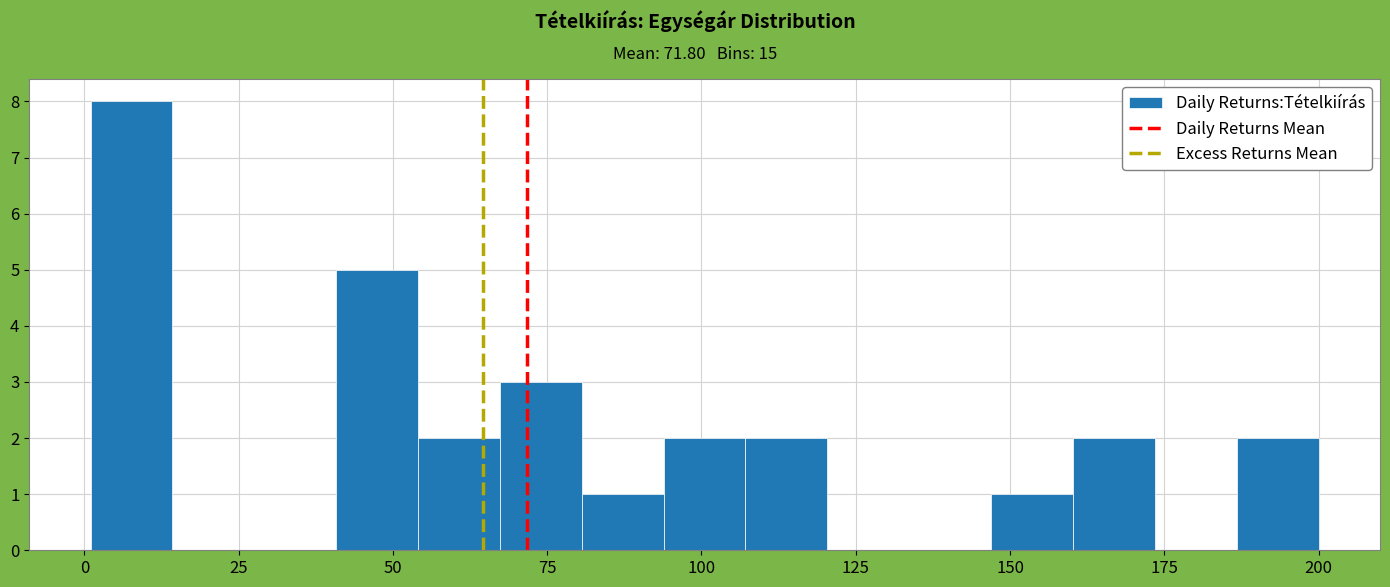

Read against the x-axis, roughly where is the centre of the tallest bar?

10